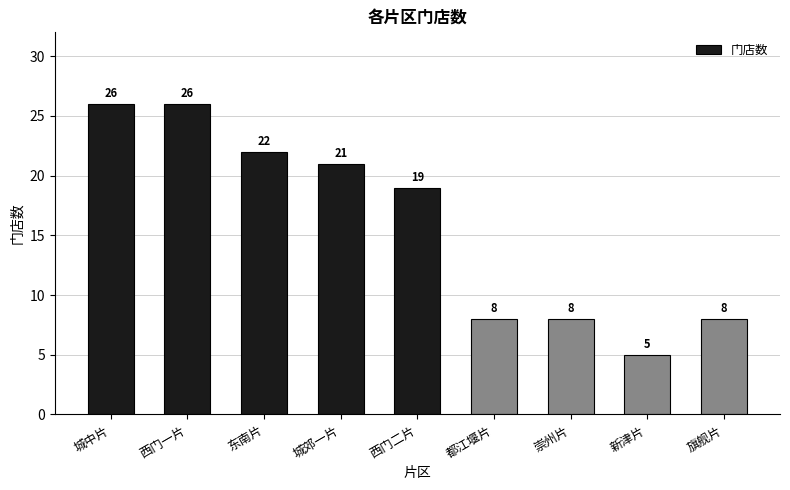

What is the sum of all values?

143